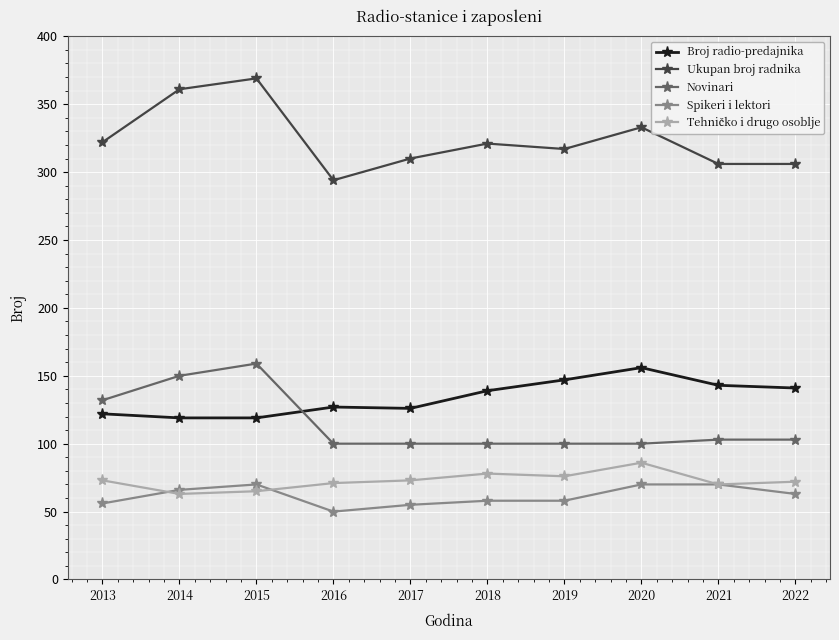

What value does the Novinari series have at 2013, to the nearest 10?

130